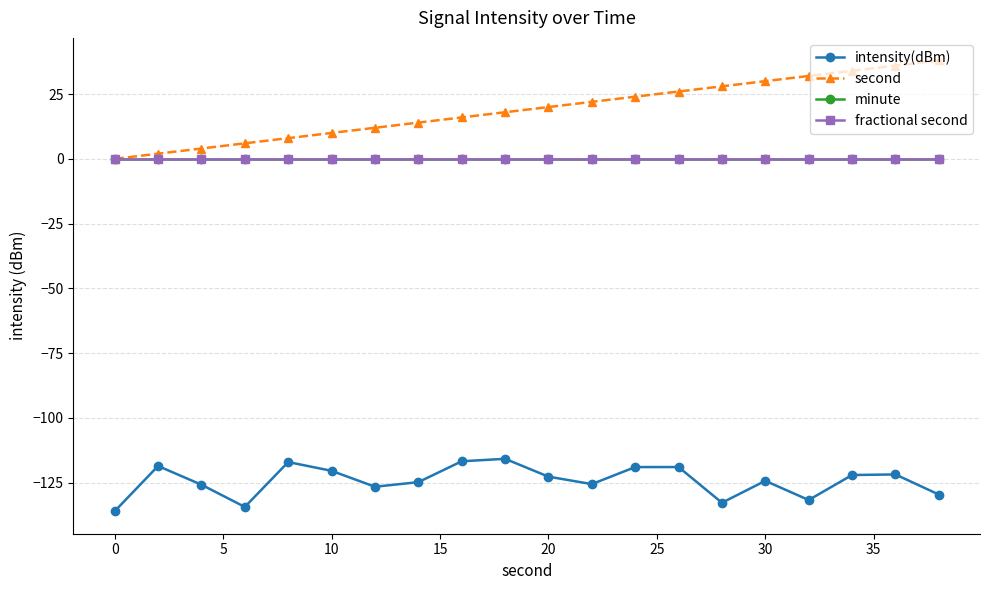

True or false: second and minute intersect in this chart.

False